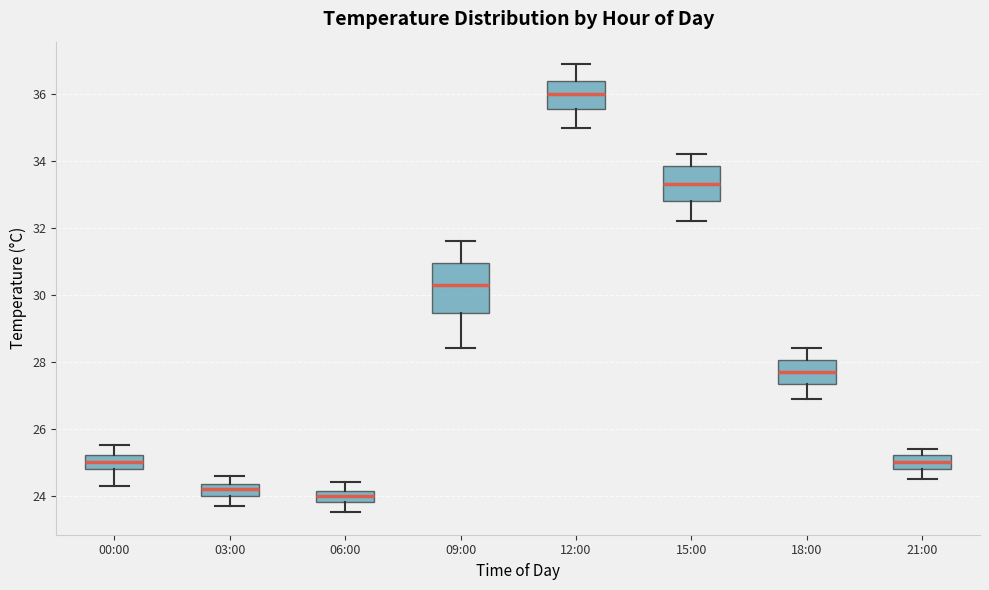

Which box's median line is the highest?

12:00